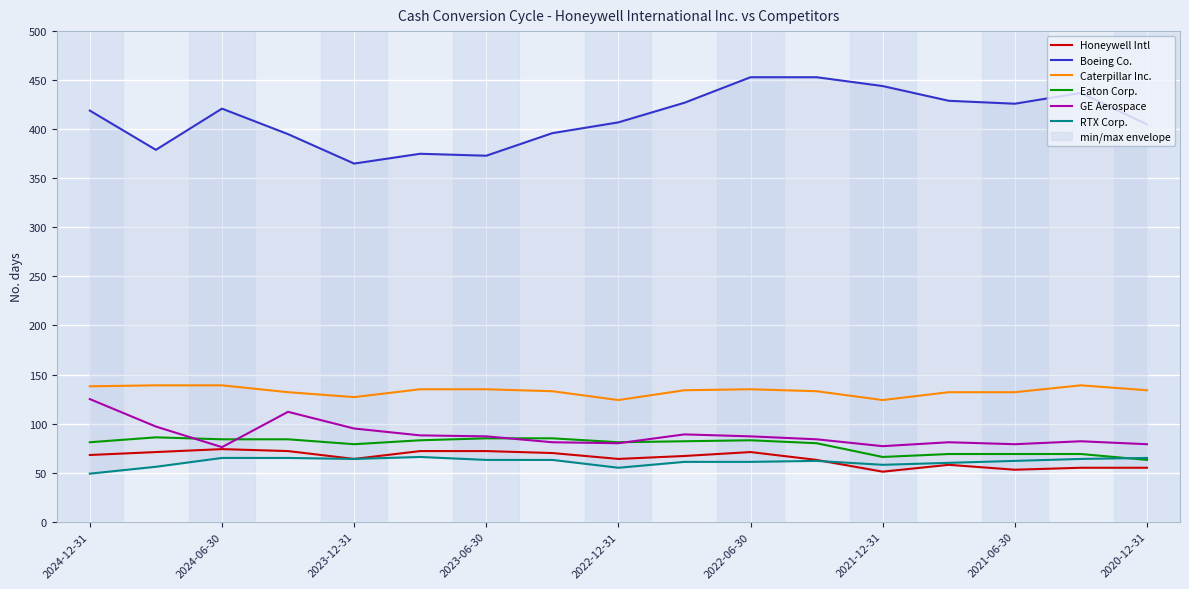

What is the sum of all Boeing Co. values?

7004